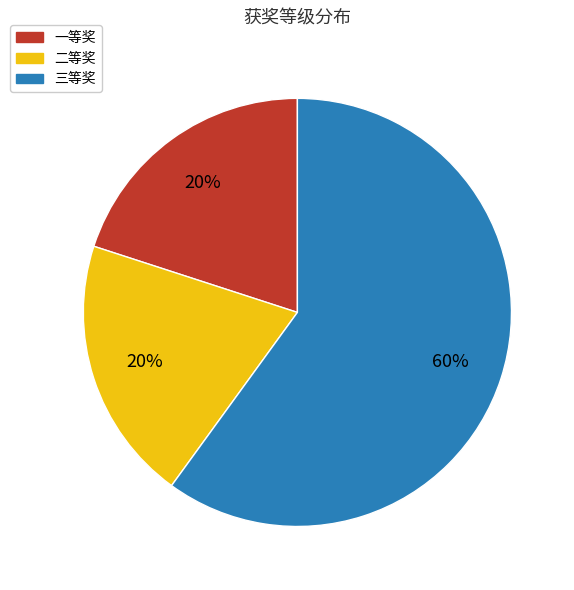

True or false: 三等奖 accounts for 55% of the total.

False